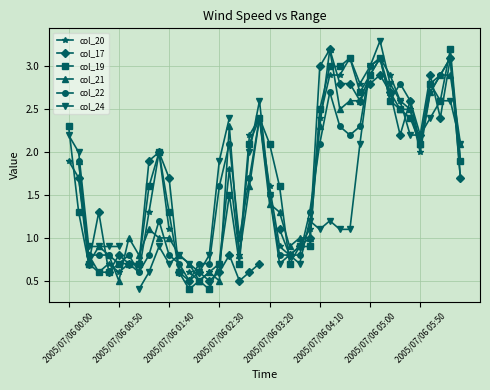

What is the lowest value of the col_19 series?

0.4